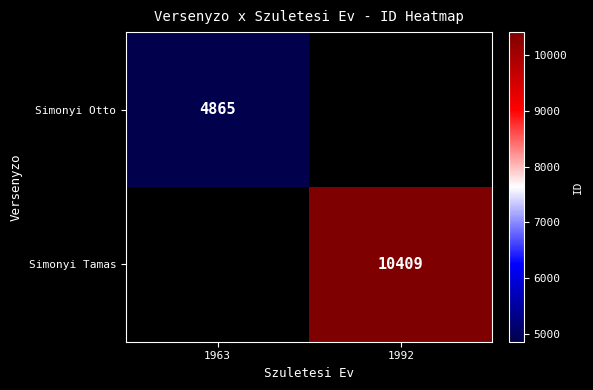

The value of Simonyi Otto at 1963 is 4865. True or false?

True